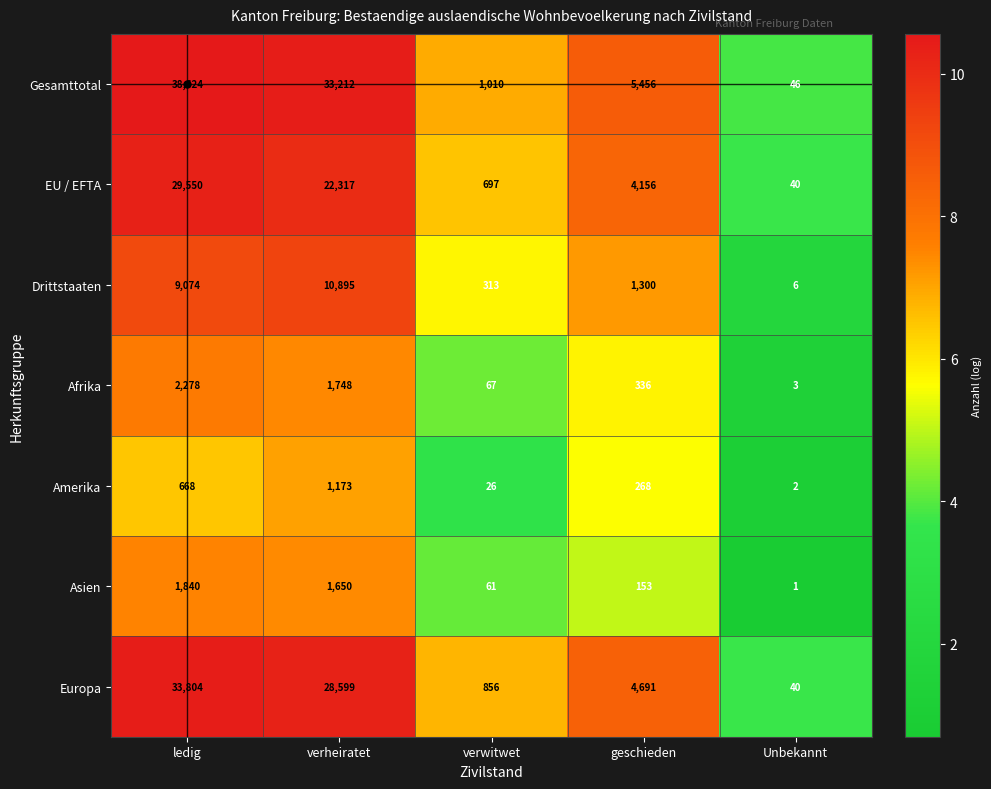

Which series changed the most between geschieden and Unbekannt?

Gesamttotal